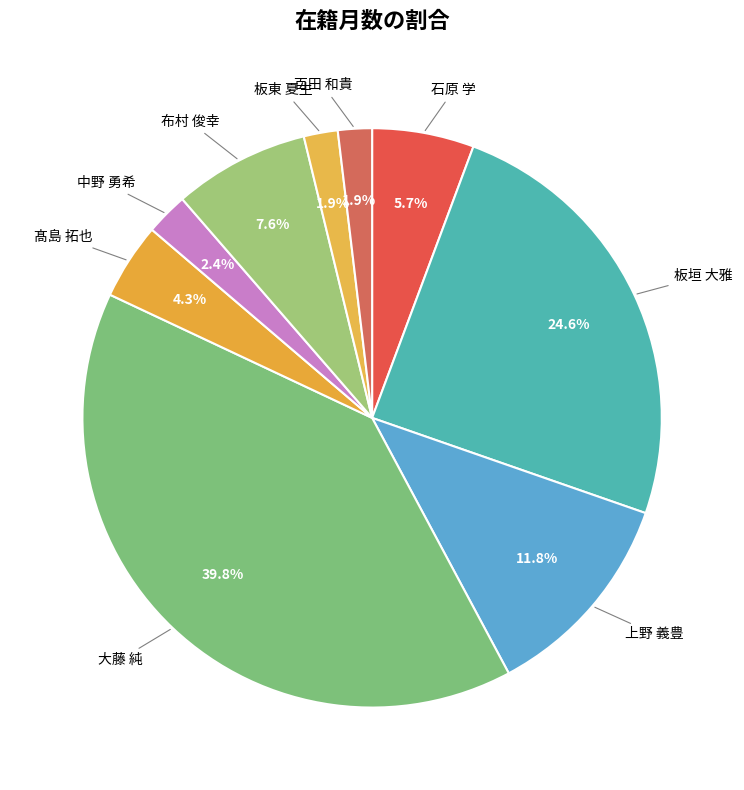

What is the ratio of the value at 布村 俊幸 to the value at 髙島 拓也?

1.8